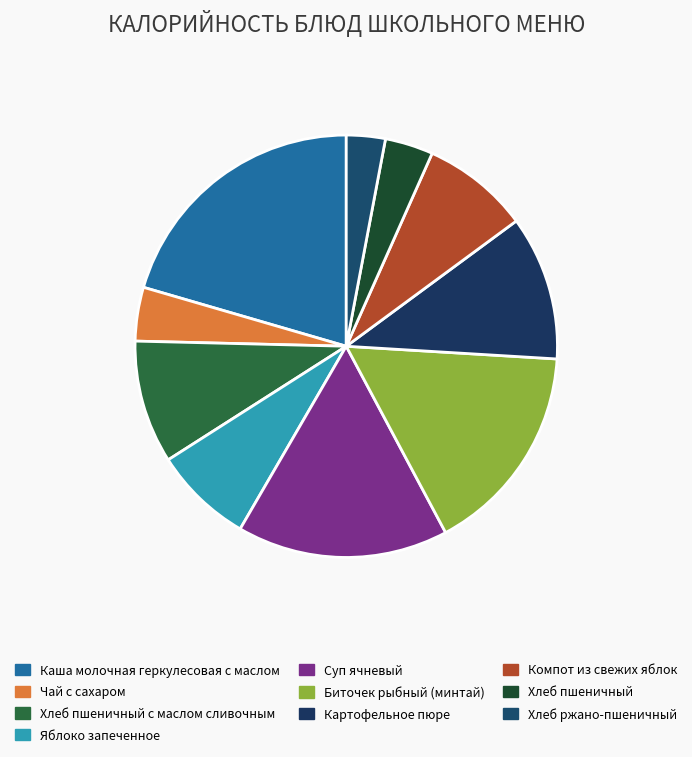

Is there a majority slice in this chart?

No